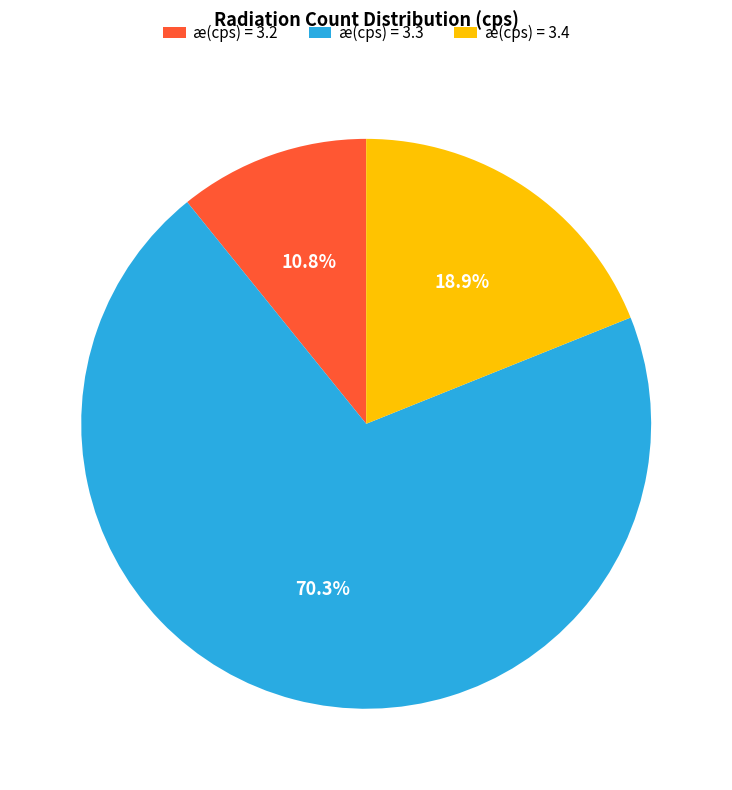

Rank the categories by value from lowest to highest.

æ(cps) = 3.2, æ(cps) = 3.4, æ(cps) = 3.3